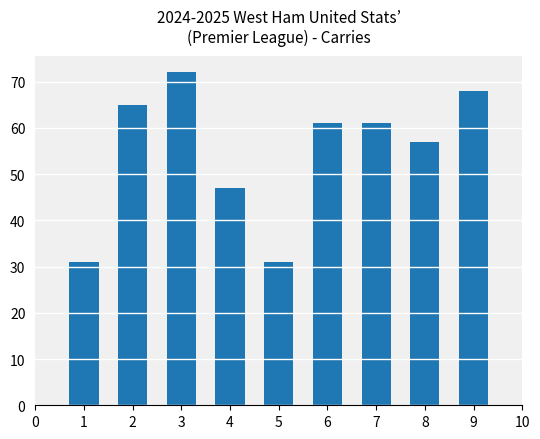

What is the sum of all values?

493